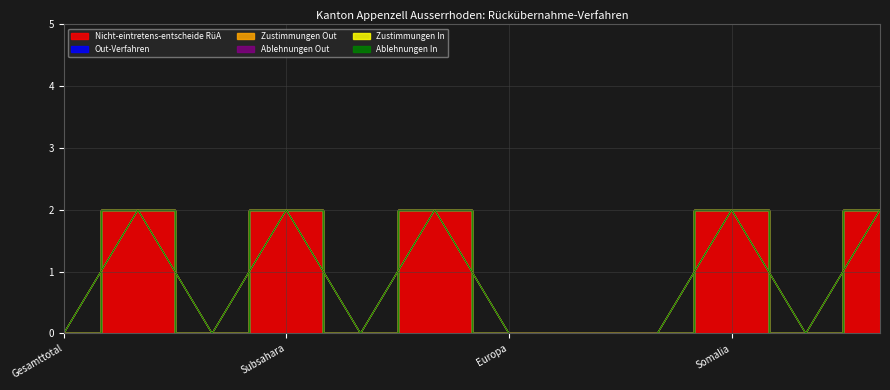

Where is Zustimmungen In nearest to the value 0?

Gesamttotal